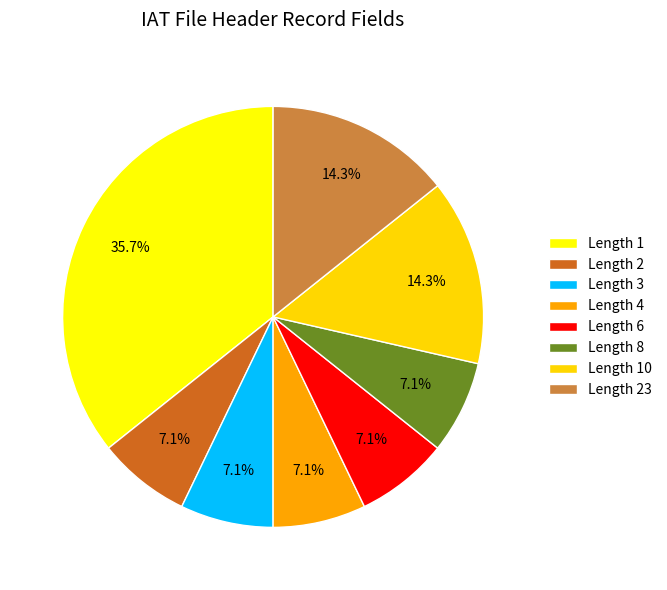

Does Length 3 account for over 50% of the chart?

No